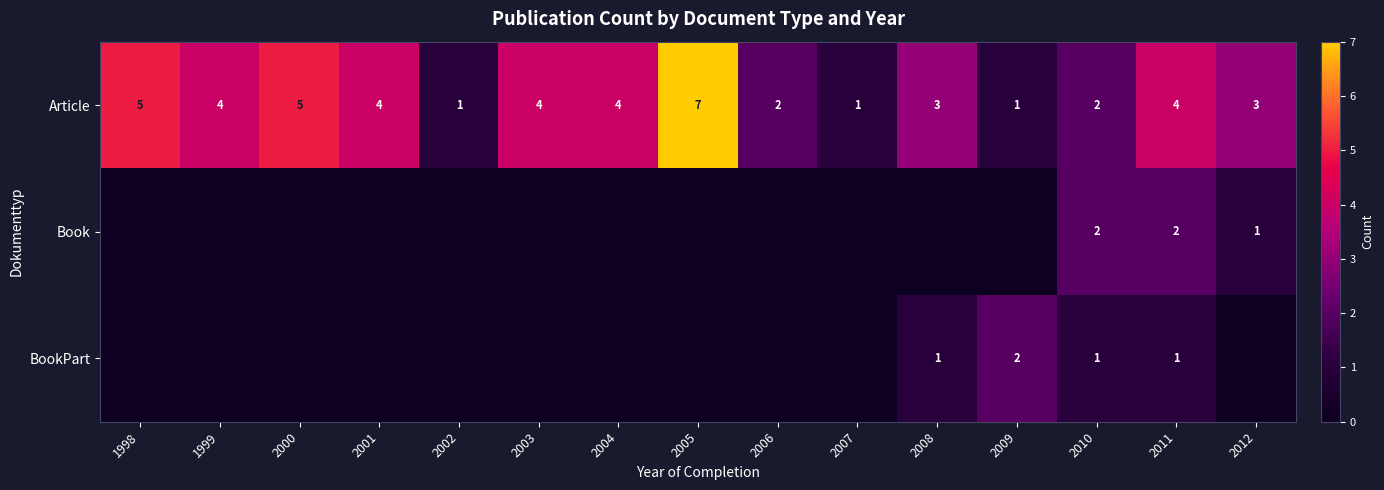

Read the Article value at 2004.

4